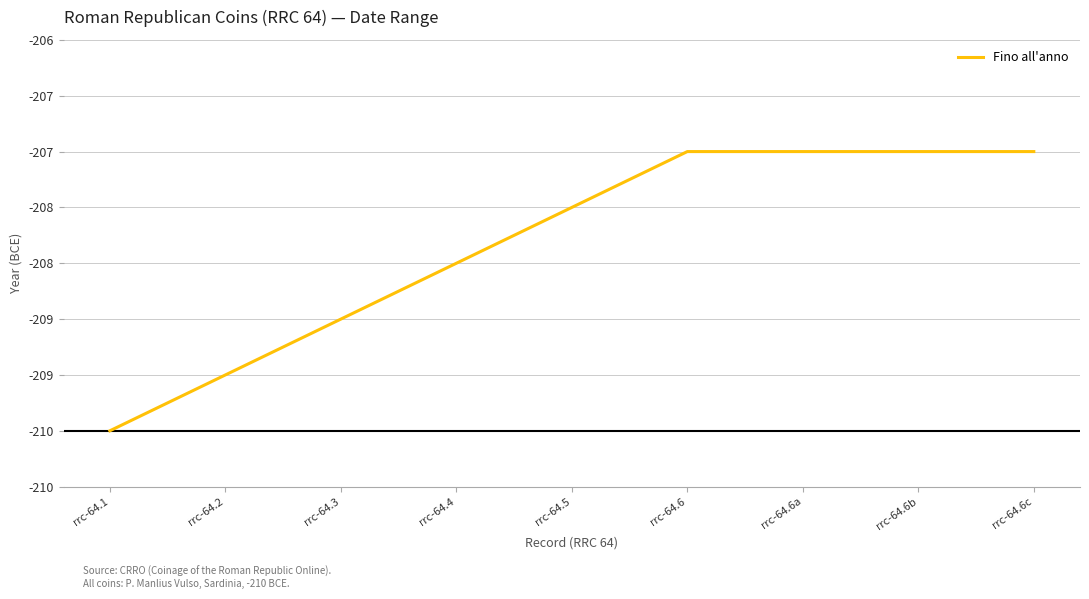

Rank the categories by value from highest to lowest.

rrc-64.6, rrc-64.6a, rrc-64.6b, rrc-64.6c, rrc-64.5, rrc-64.4, rrc-64.3, rrc-64.2, rrc-64.1